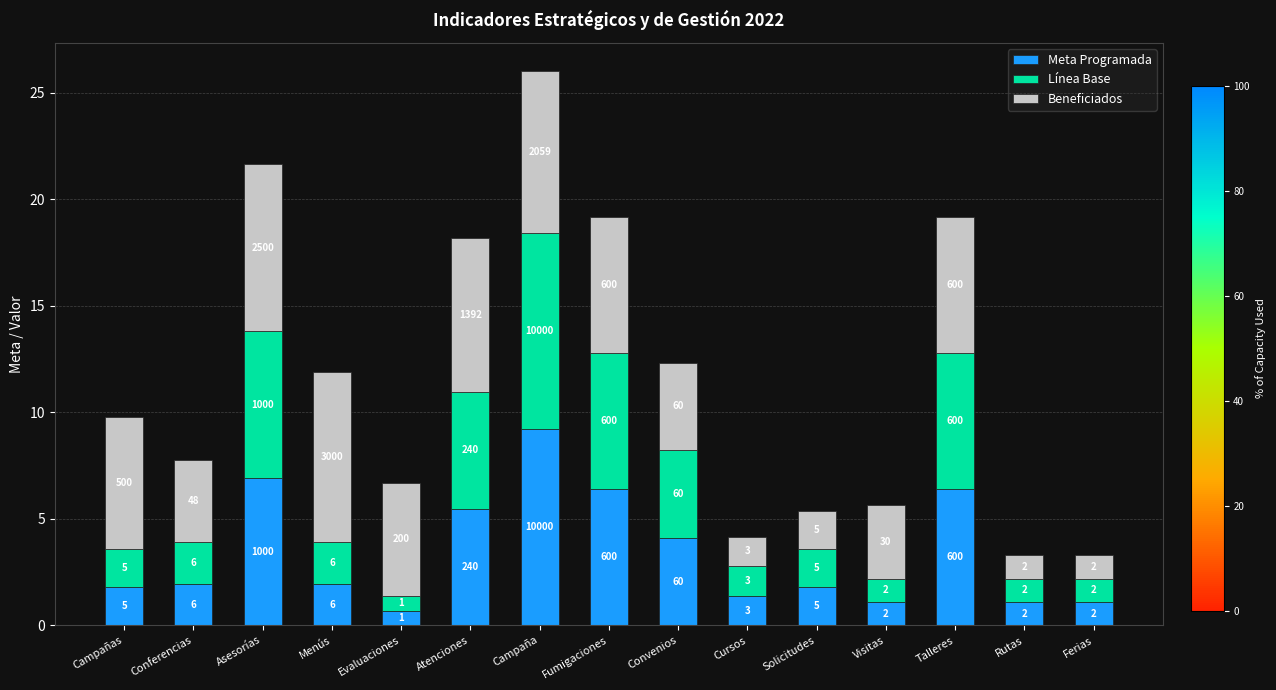

Which series has the largest total across all categories?

Beneficiados